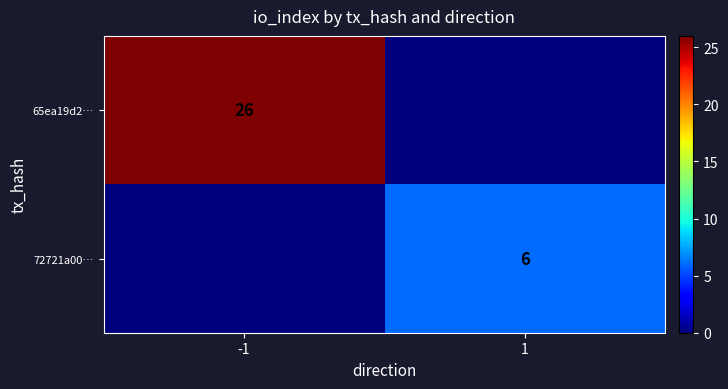

The 72721a00… series shows 3 at 1. True or false?

False